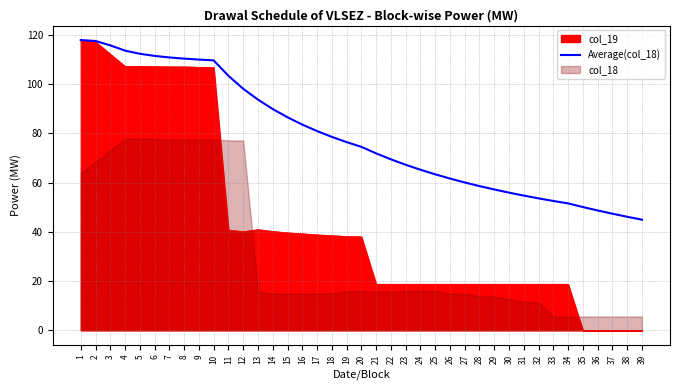

What is the change in value from 24 to 33?

-12.7